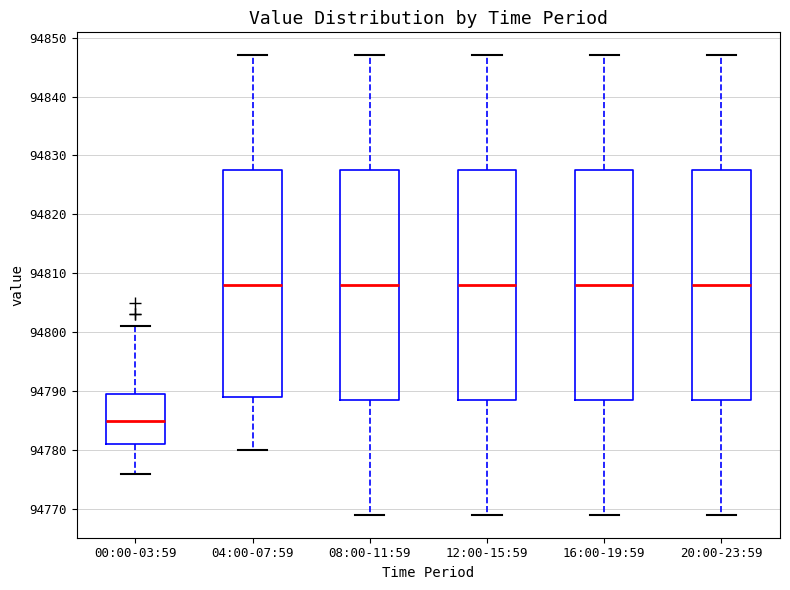

Reading left to right, read every box against the y-axis: the position of its median line, the range the box covers, and the ends of its whiskers. The values are not printed on the chart, so give them approximately, as read against the axis.

00:00-03:59: median 94785, box 94781 to 94790, whiskers 94776 to 94801
04:00-07:59: median 94808, box 94789 to 94828, whiskers 94780 to 94847
08:00-11:59: median 94808, box 94789 to 94828, whiskers 94769 to 94847
12:00-15:59: median 94808, box 94789 to 94828, whiskers 94769 to 94847
16:00-19:59: median 94808, box 94789 to 94828, whiskers 94769 to 94847
20:00-23:59: median 94808, box 94789 to 94828, whiskers 94769 to 94847